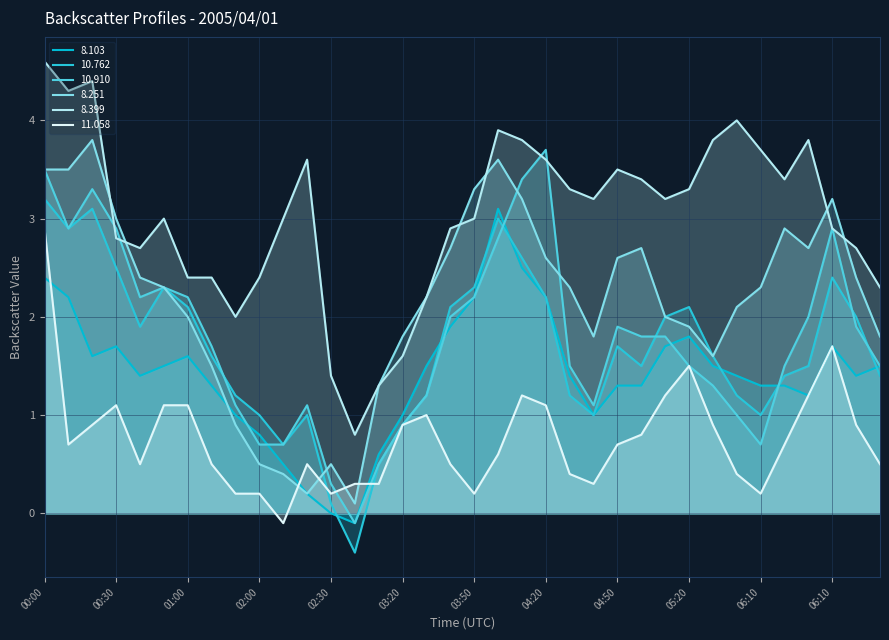

What is the lowest value of the 10.762 series?

-0.4